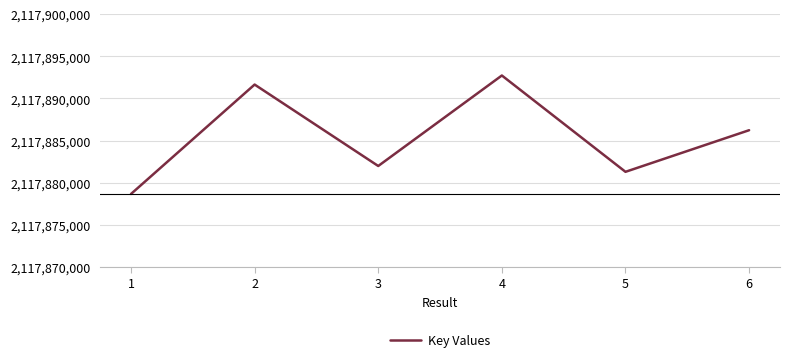

What is the minimum value shown in the chart?

2117878670